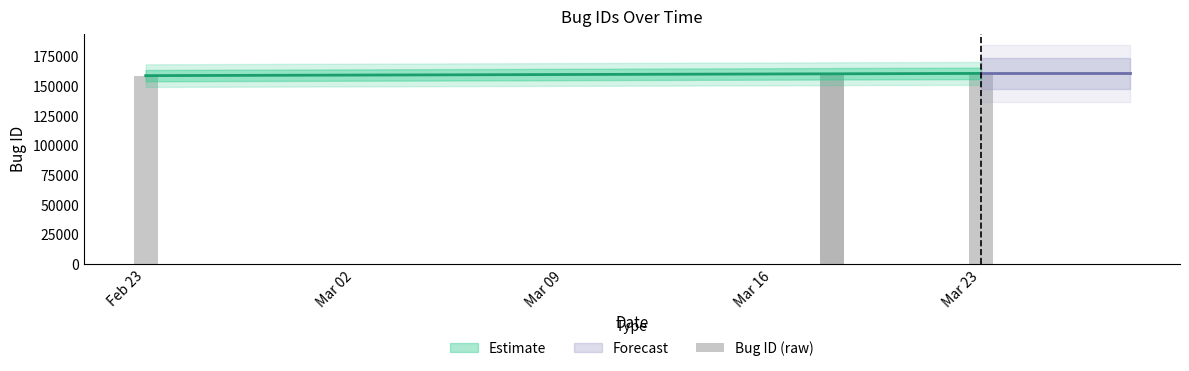

What is the smallest value displayed?

158965